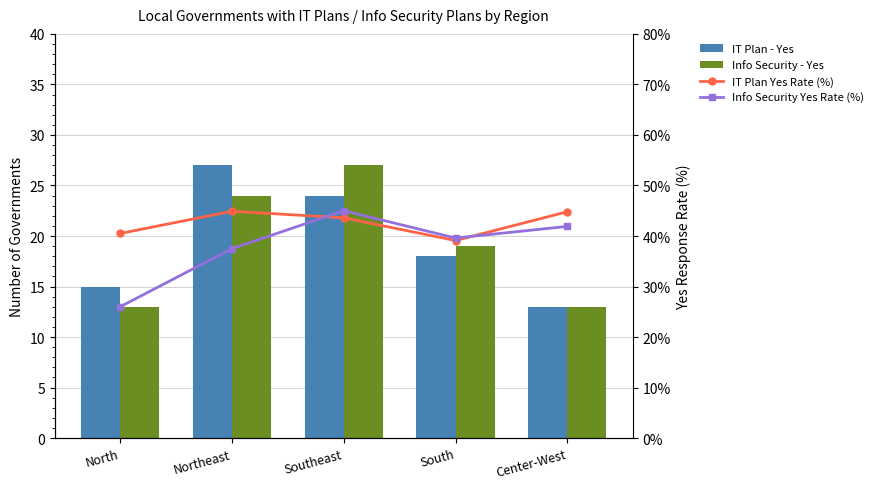

What is the smallest value displayed?

0.3